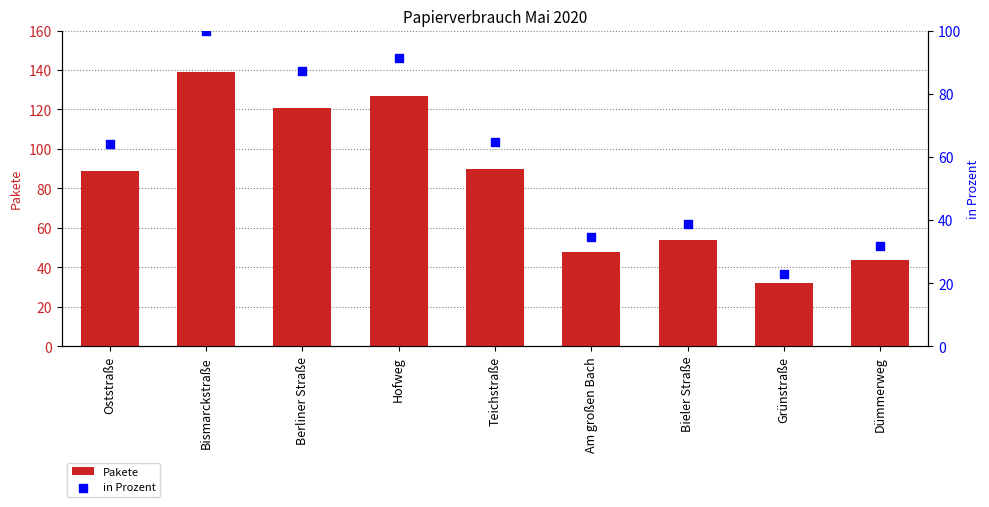

Which series has the largest total across all categories?

Pakete